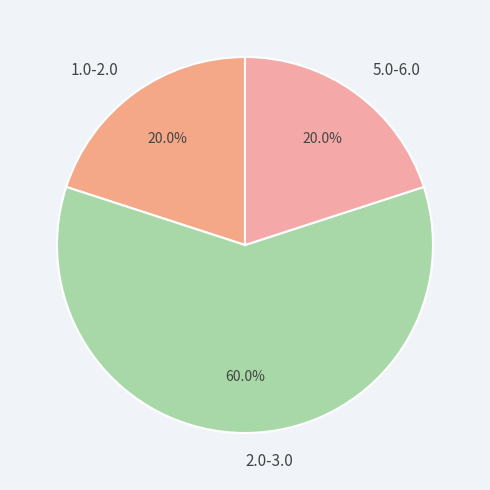

Which has a higher value, 5.0-6.0 or 2.0-3.0?

2.0-3.0